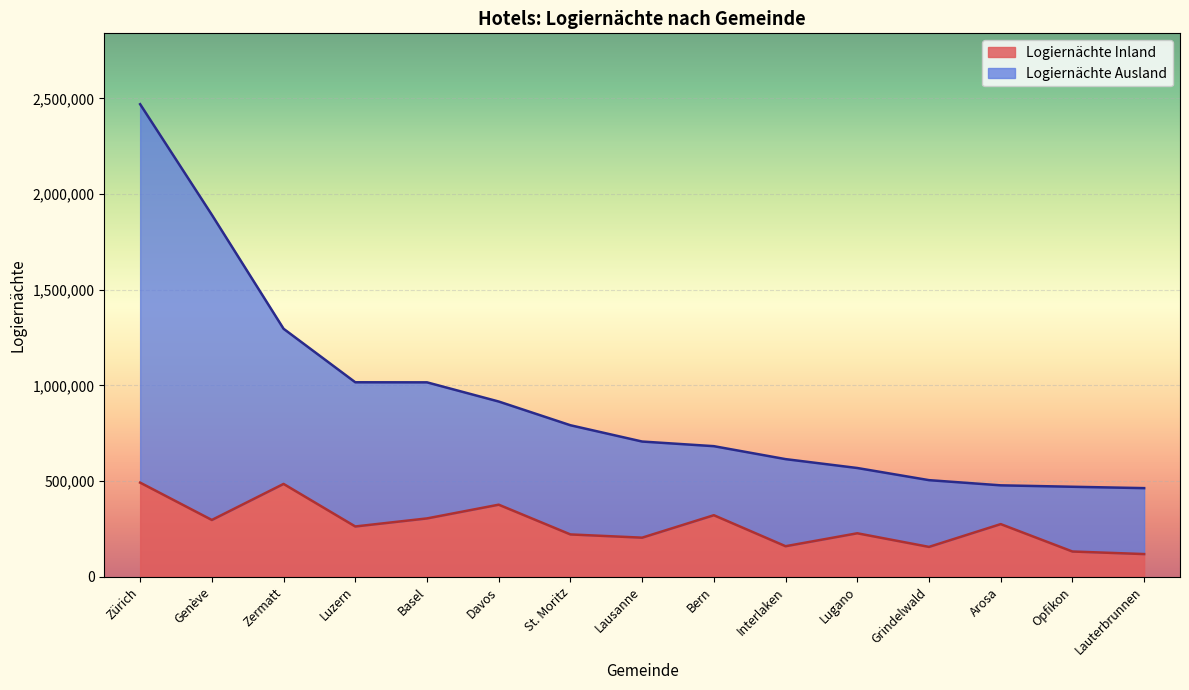

The value of Logiernächte Inland at Luzern is 409450. True or false?

False